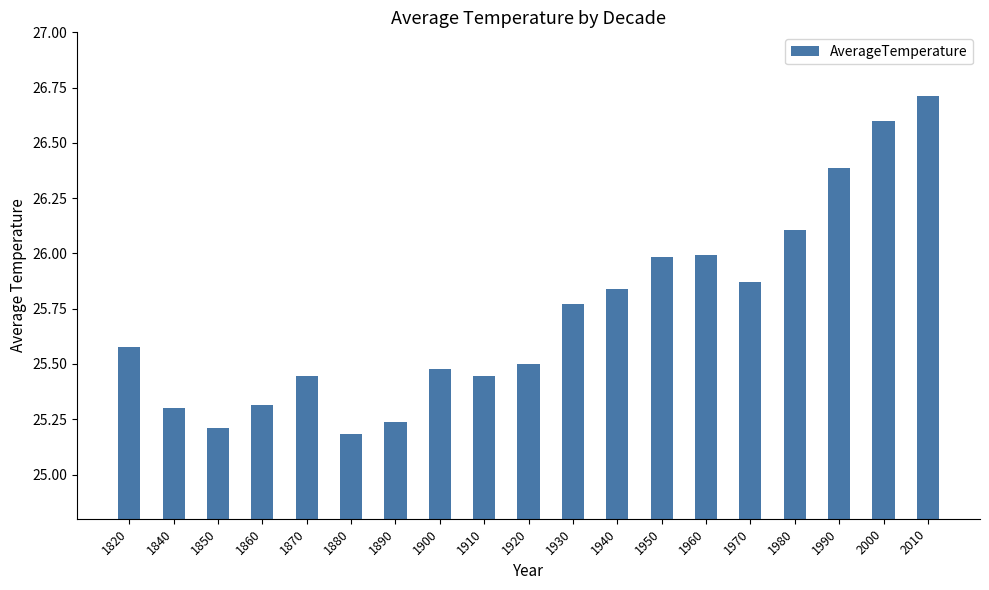

What is the sum of the values at 1920 and 1940?

51.3